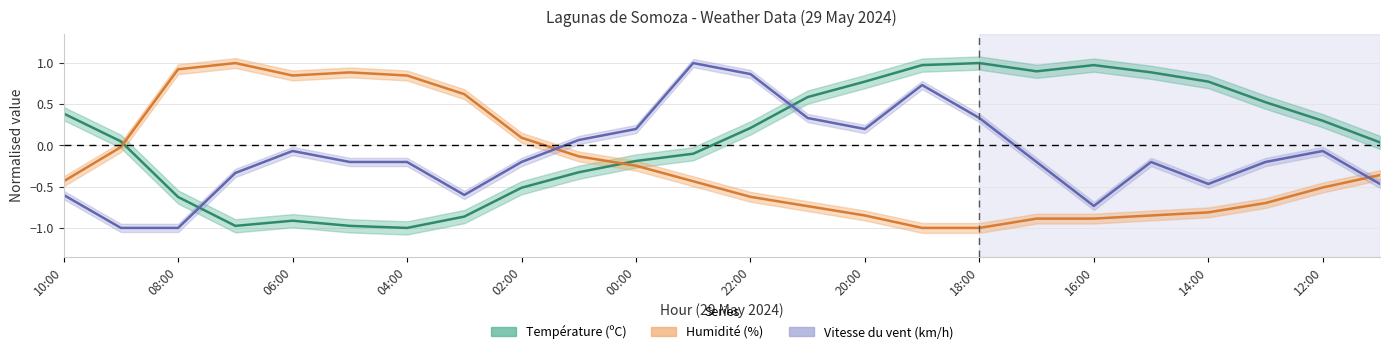

What value does the Vitesse du vent (km/h) series have at 21:00?

0.3